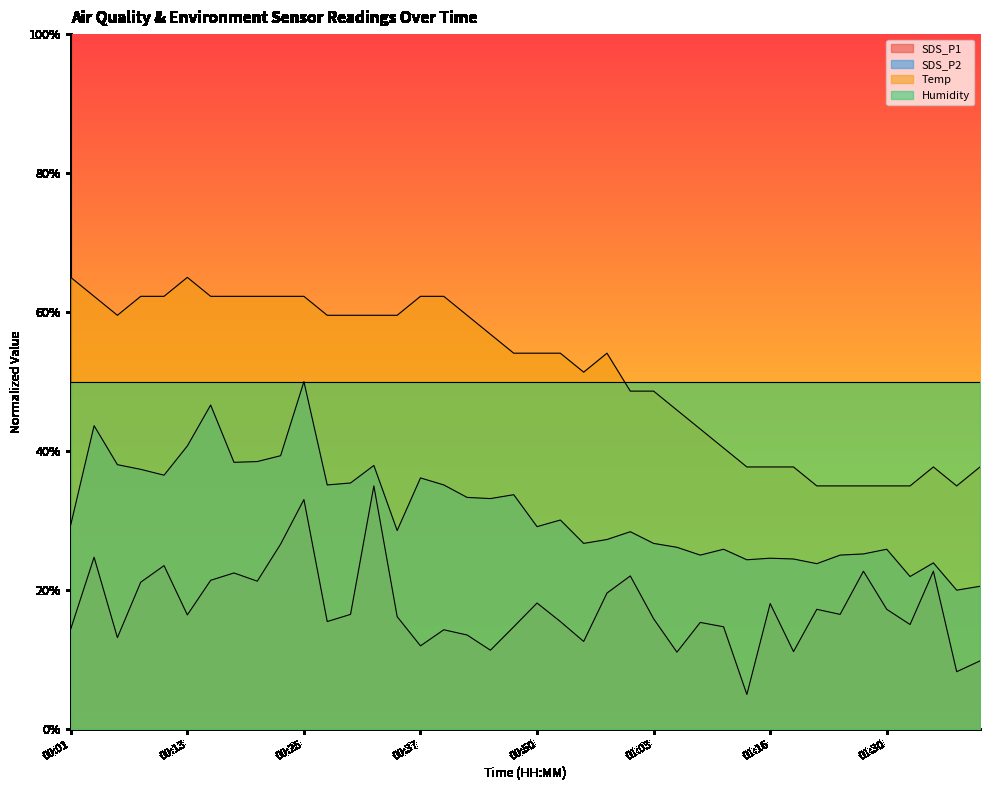

What is the value of the SDS_P2 point at the 18th from the left?

33.3